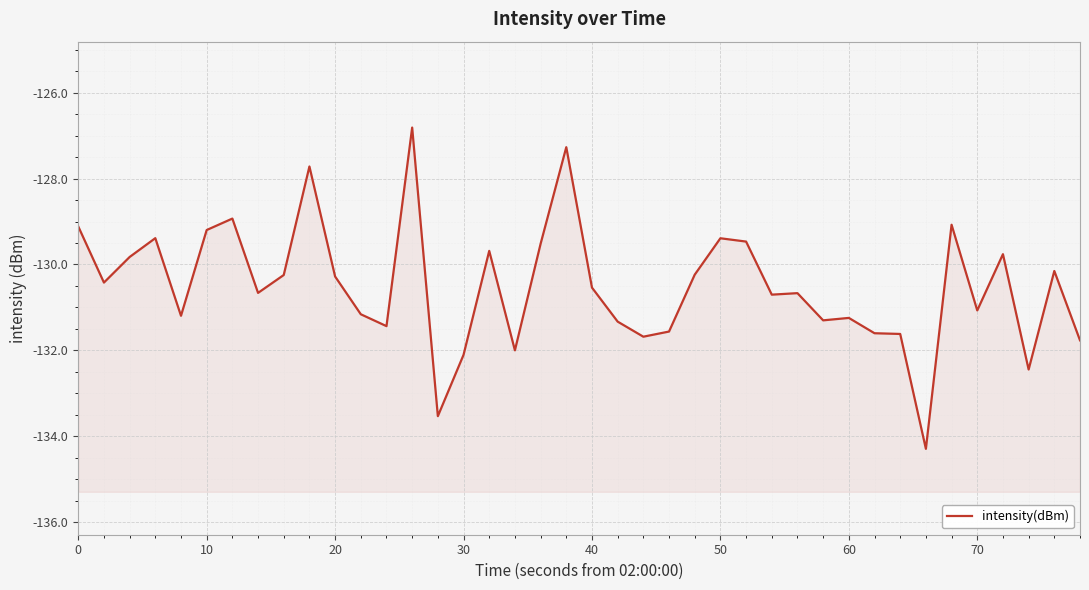

What is the sum of all values?

-5220.4